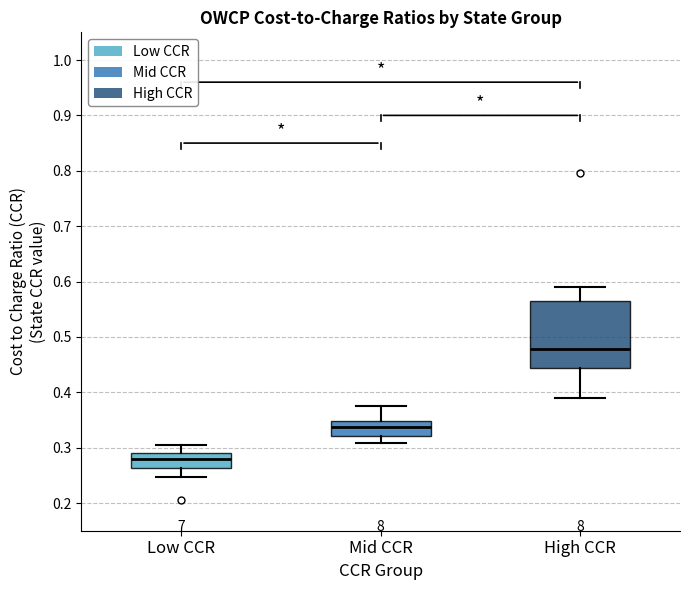

Which box's median line is the lowest?

Low CCR